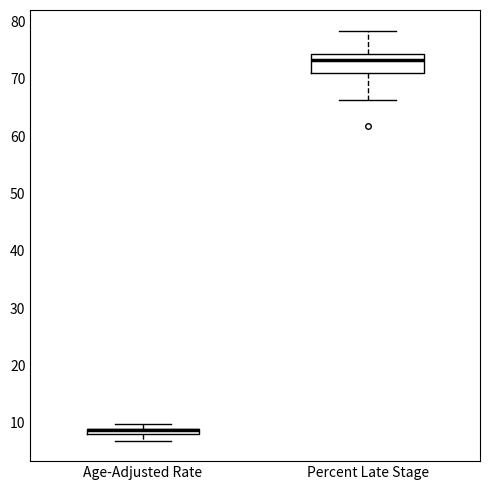

Where is the upper edge of the box for Percent Late Stage on the y-axis? The values are not printed on the chart, so give them approximately, as read against the axis.

74